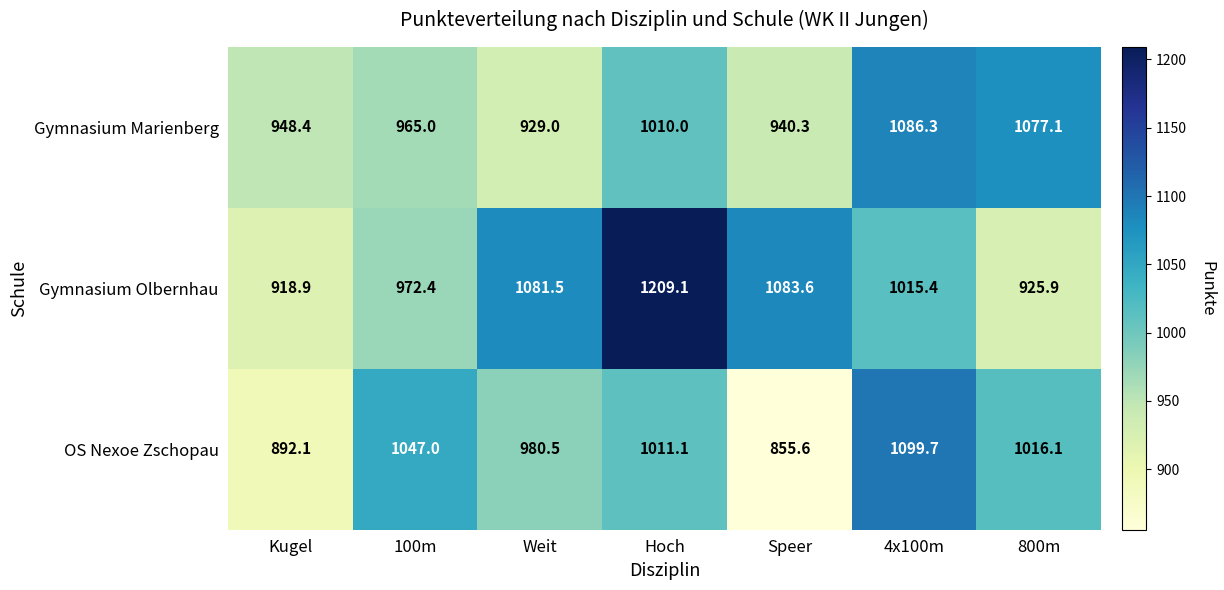

Reading right to left, what are all the values shown in this chart?

Gymnasium Marienberg: 800m=1077.1	4x100m=1086.3	Speer=940.3	Hoch=1010.0	Weit=929.0	100m=965.0	Kugel=948.4
Gymnasium Olbernhau: 800m=925.9	4x100m=1015.4	Speer=1083.6	Hoch=1209.1	Weit=1081.5	100m=972.4	Kugel=918.9
OS Nexoe Zschopau: 800m=1016.1	4x100m=1099.7	Speer=855.6	Hoch=1011.1	Weit=980.5	100m=1047.0	Kugel=892.1